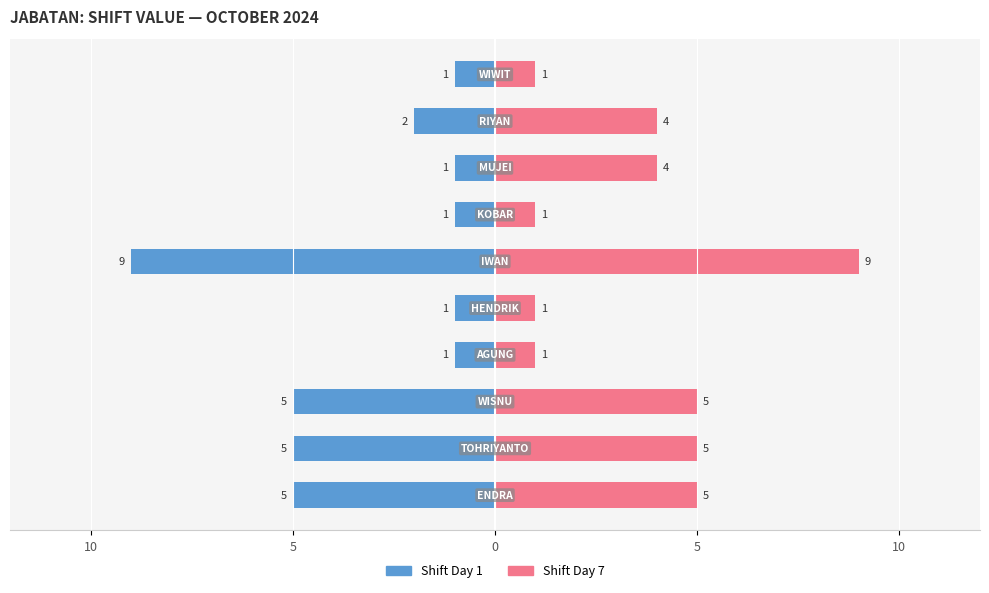

How many categories are shown in the chart?

10